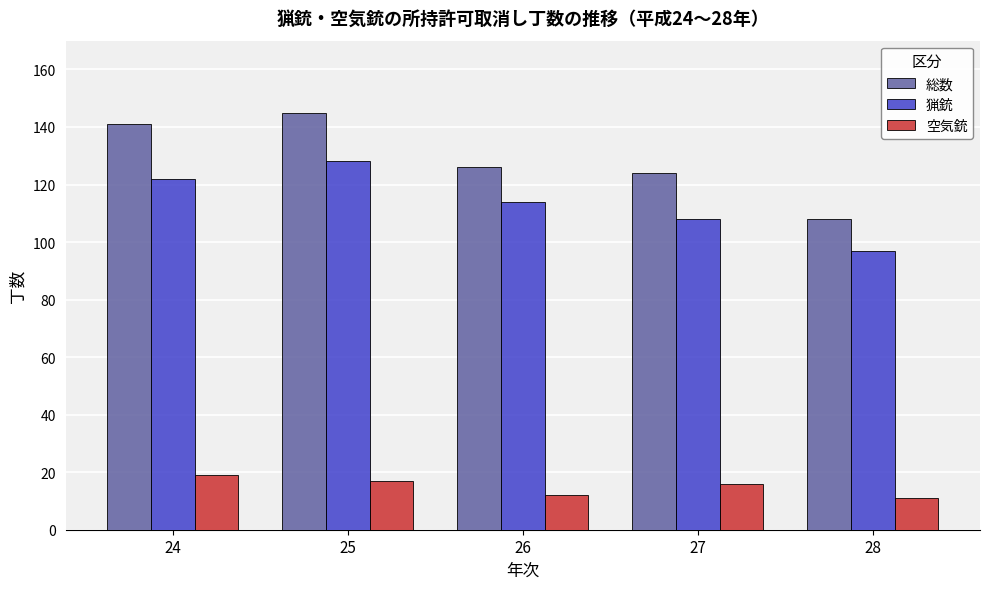

List the series in order of their peak value, lowest first.

空気銃, 猟銃, 総数